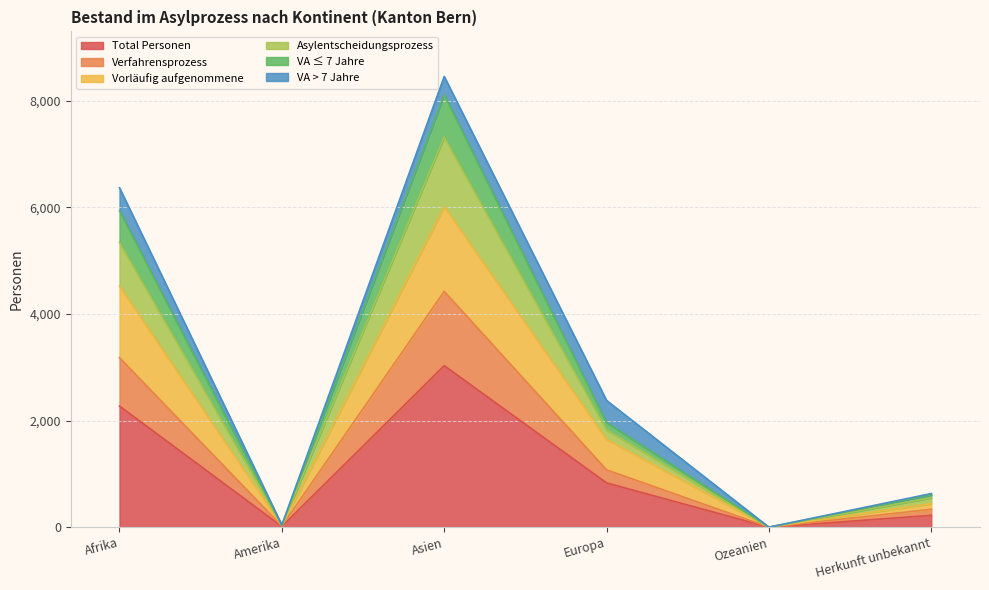

True or false: Total Personen has more than 2 points higher than both neighbors.

False